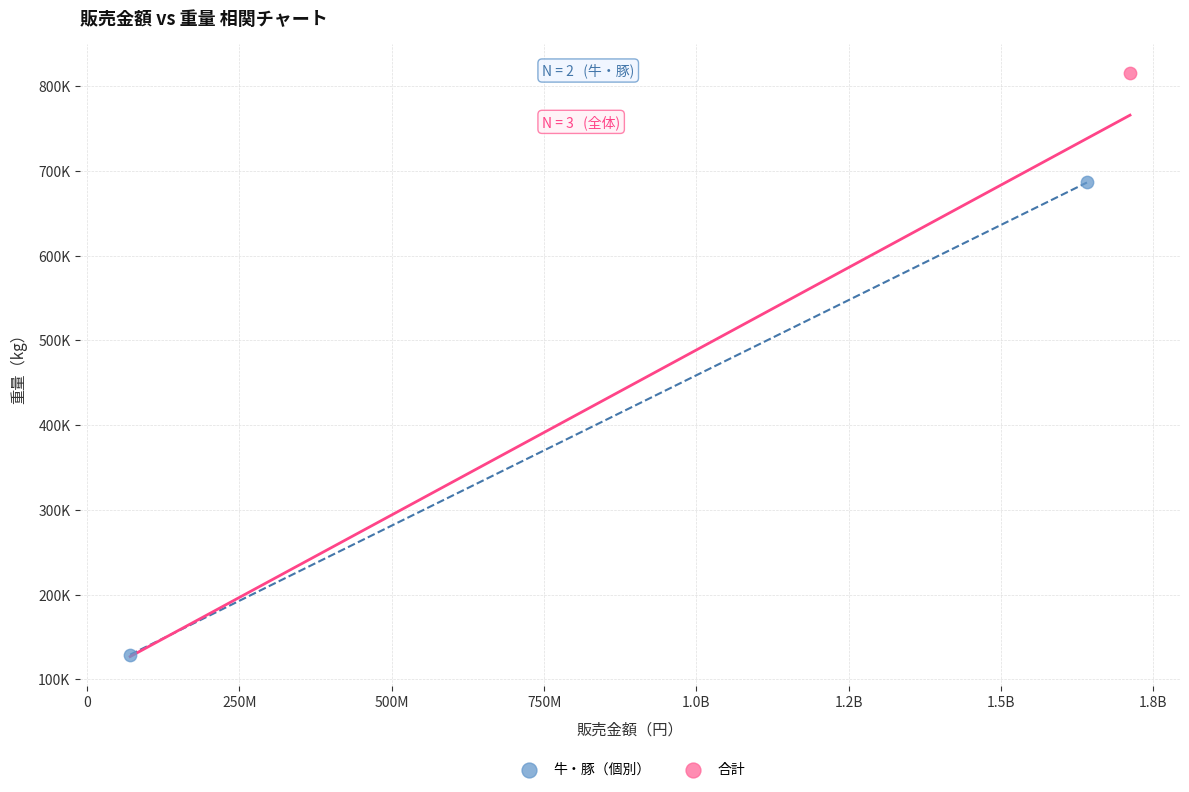

What are all the series names shown in the legend?

牛・豚（個別）, 合計